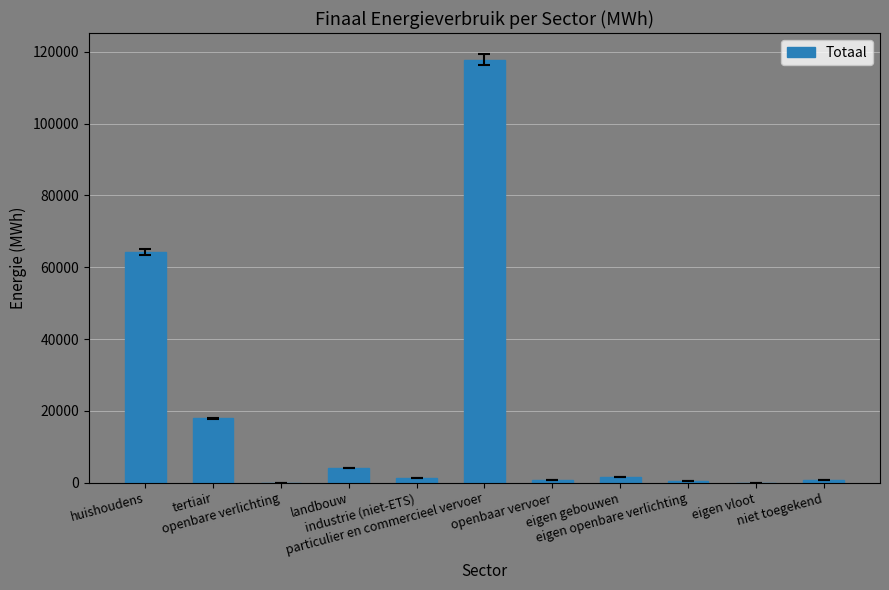

What is the maximum value shown in the chart?

117883.1